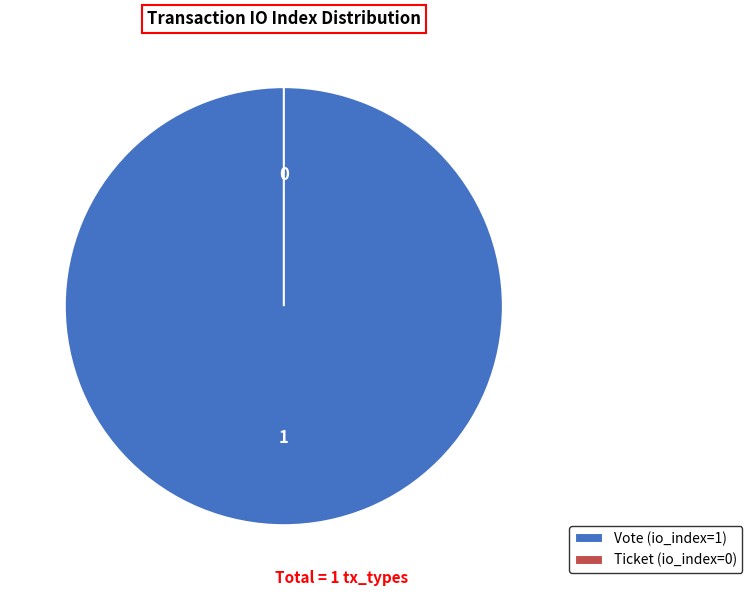

To the nearest percent, what is the combined percentage of Vote (io_index=1) and Ticket (io_index=0)?

100%